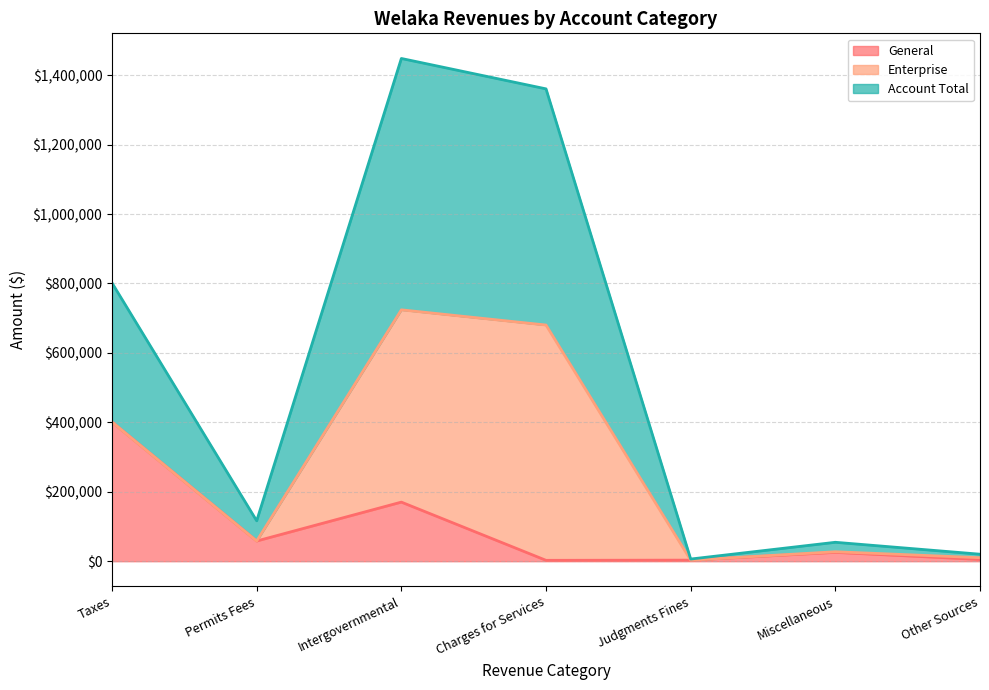

True or false: General has more than 1 interior local peaks.

True